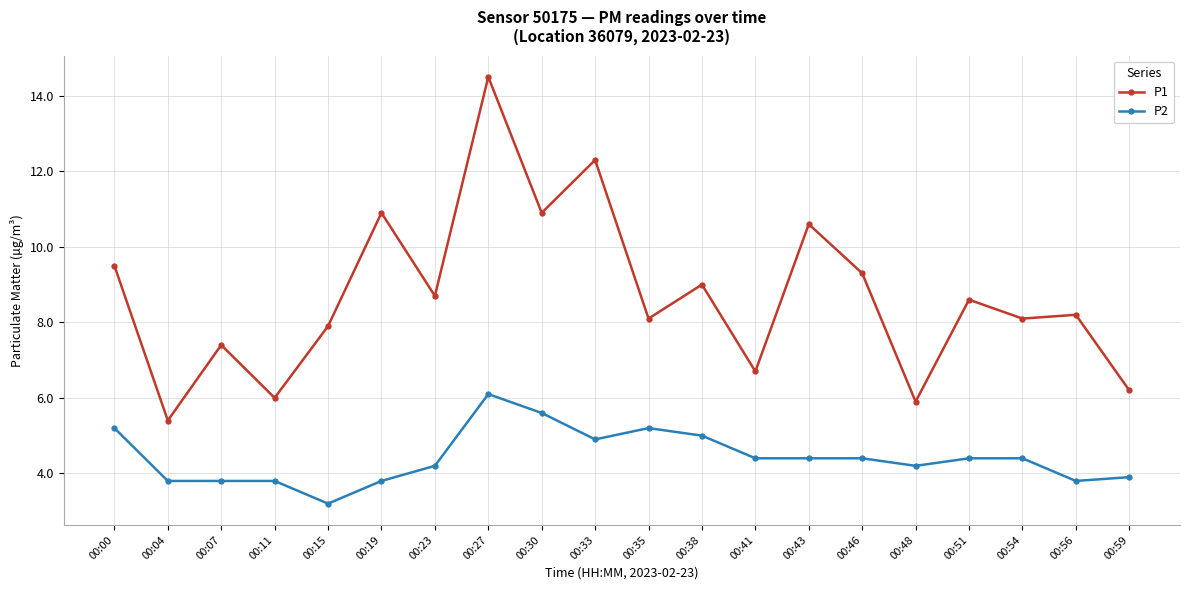

Reading left to right, list all the values displayed in this chart.

P1: 9.5	5.4	7.4	6.0	7.9	10.9	8.7	14.5	10.9	12.3	8.1	9.0	6.7	10.6	9.3	5.9	8.6	8.1	8.2	6.2
P2: 5.2	3.8	3.8	3.8	3.2	3.8	4.2	6.1	5.6	4.9	5.2	5.0	4.4	4.4	4.4	4.2	4.4	4.4	3.8	3.9